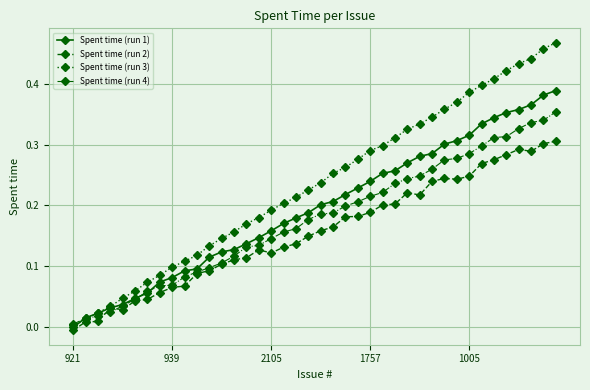

List the series in order of their peak value, highest first.

Spent time (run 3), Spent time (run 1), Spent time (run 4), Spent time (run 2)